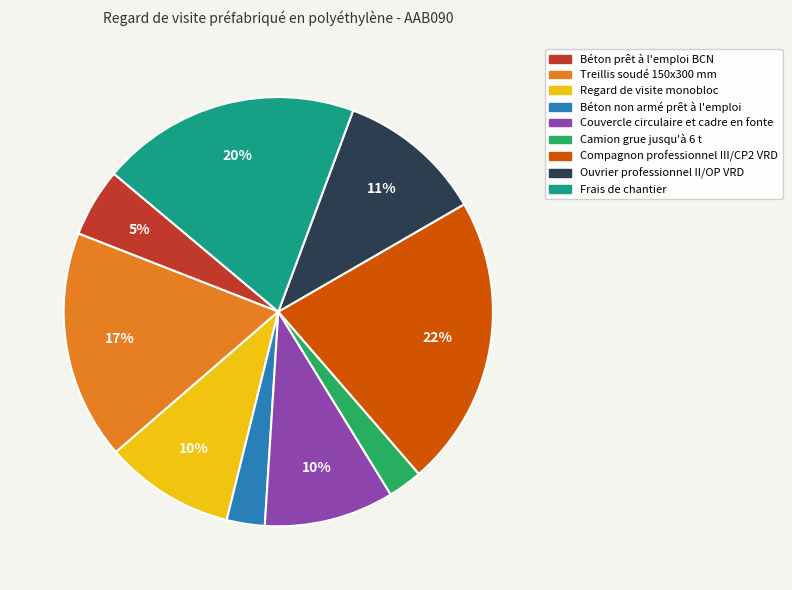

The Béton prêt à l'emploi BCN slice represents 15% of the pie. True or false?

False